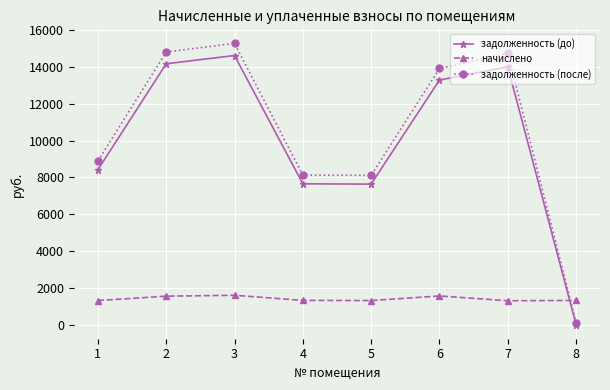

Where does the задолженность (после) series first go above 13912?

2